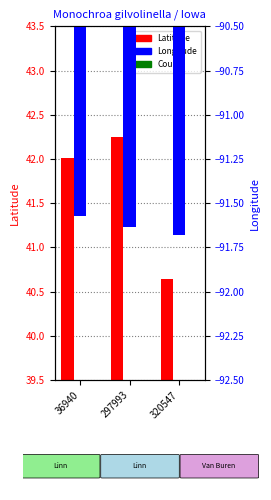

At which label does Count reach its minimum?

36940